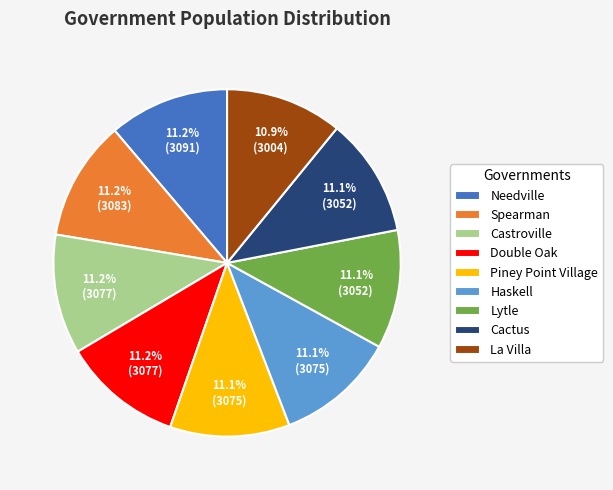

Does La Villa account for over 50% of the chart?

No